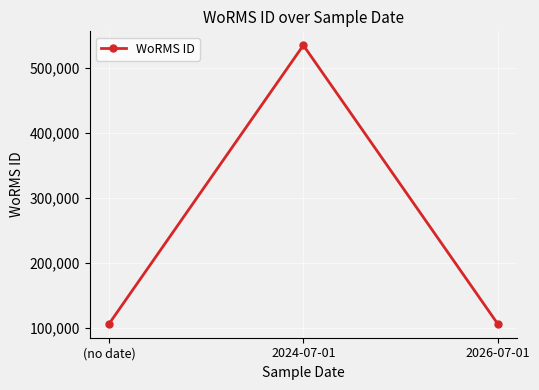

The value at 2026-07-01 is 106215. True or false?

True